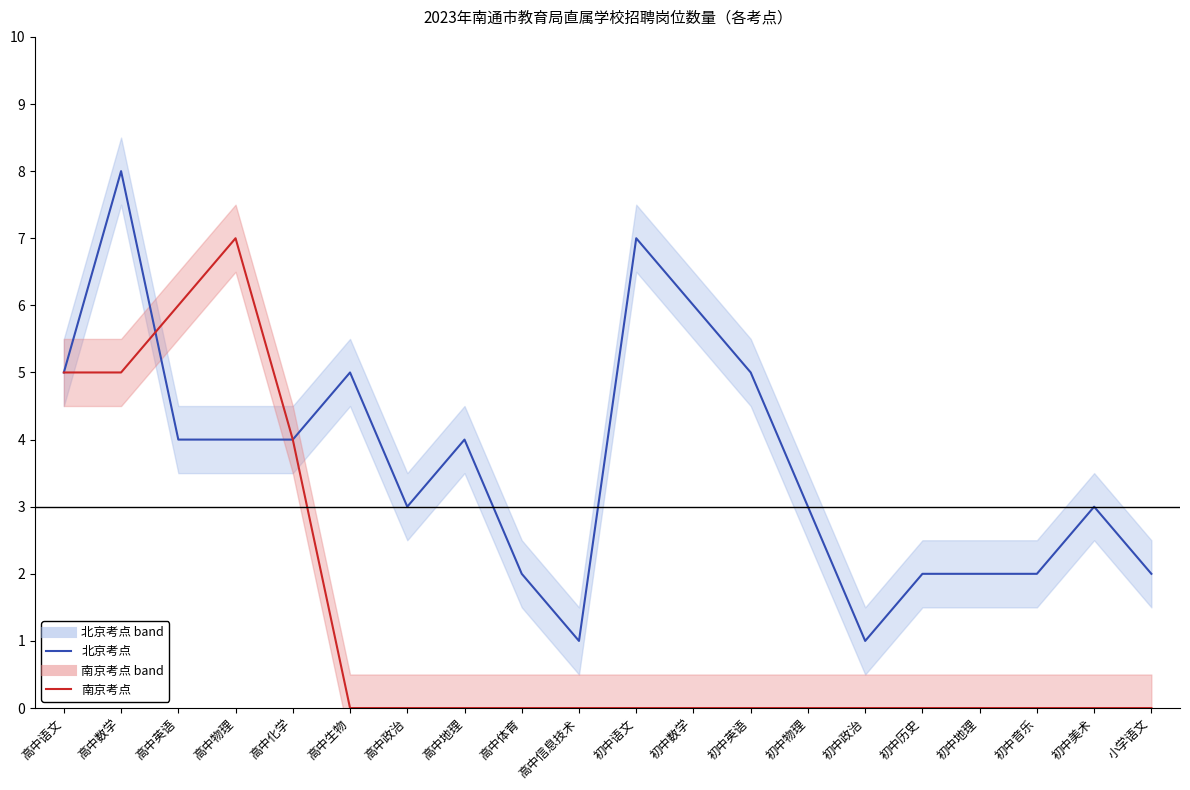

What is the difference between the maximum and minimum values in the 南京考点 series?

7